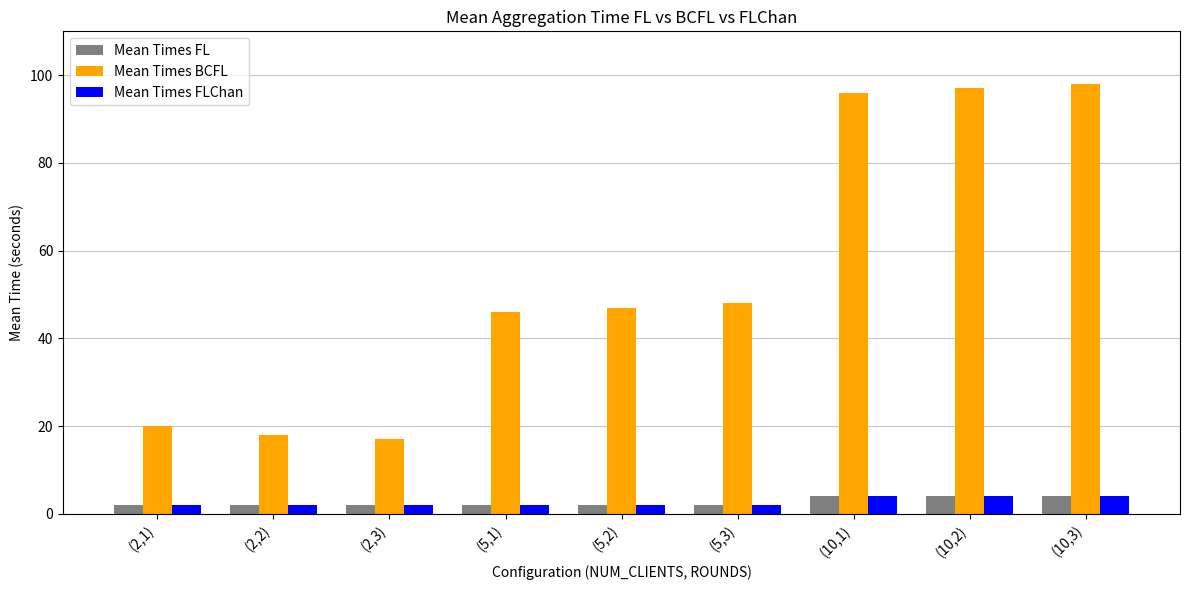

How many data points in Mean Times BCFL are less than 47?

4